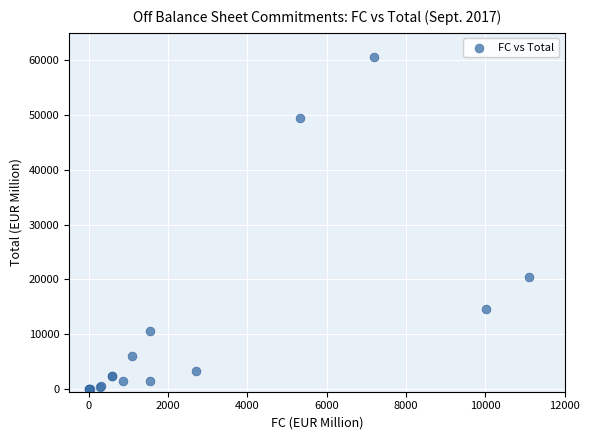

What Y value in the scatter plot is closest to 30329?

20475.2